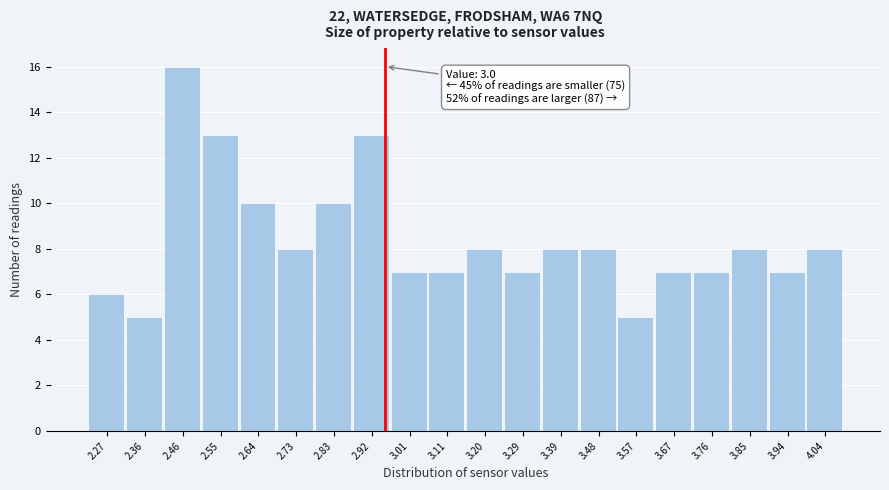

Reading left to right, extract all data points from this chart.

2.27=6	2.36=5	2.46=16	2.55=13	2.64=10	2.73=8	2.83=10	2.92=13	3.01=7	3.11=7	3.20=8	3.29=7	3.39=8	3.48=8	3.57=5	3.67=7	3.76=7	3.85=8	3.94=7	4.04=8